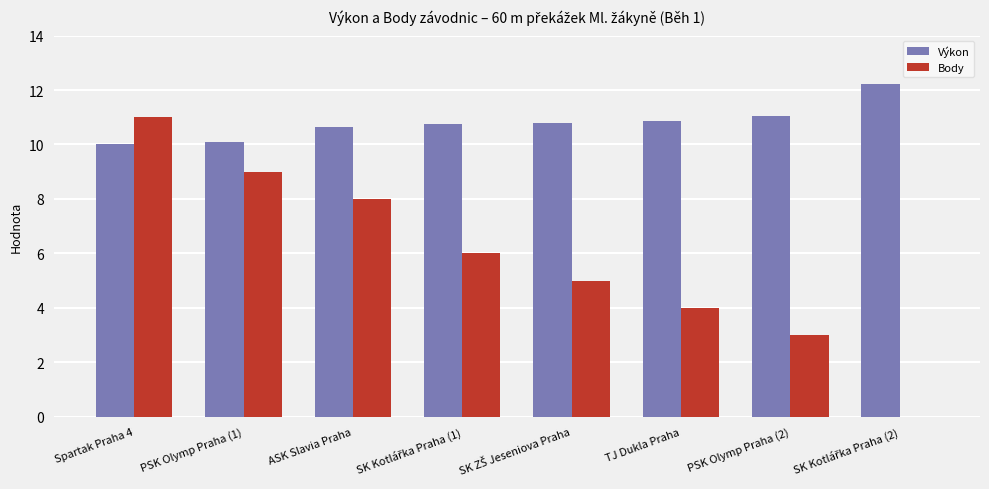

At which category is the sum across all series the highest?

Spartak Praha 4